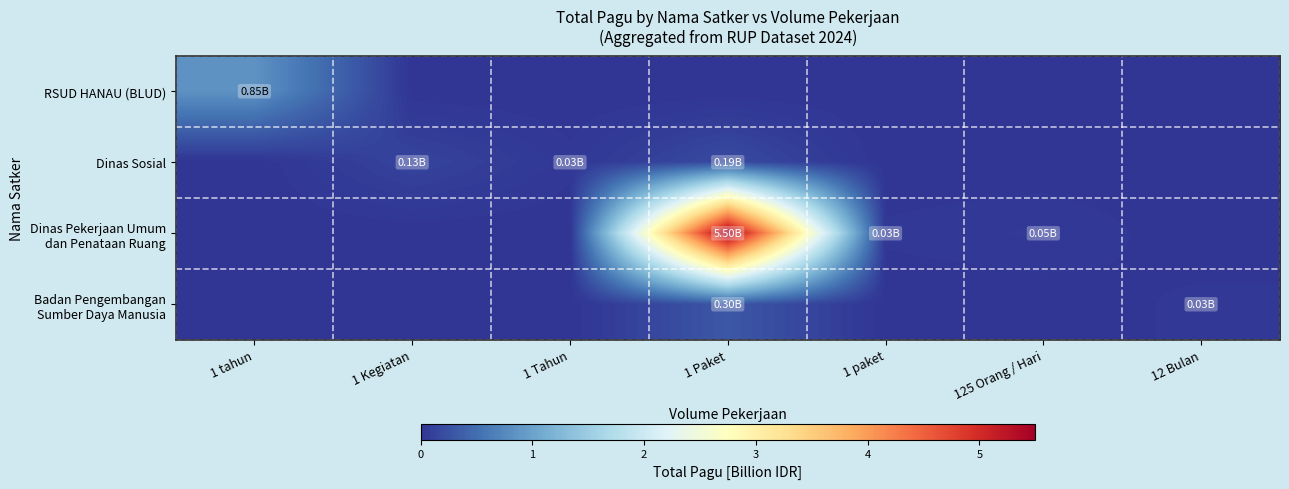

How many data points does each series have?

7